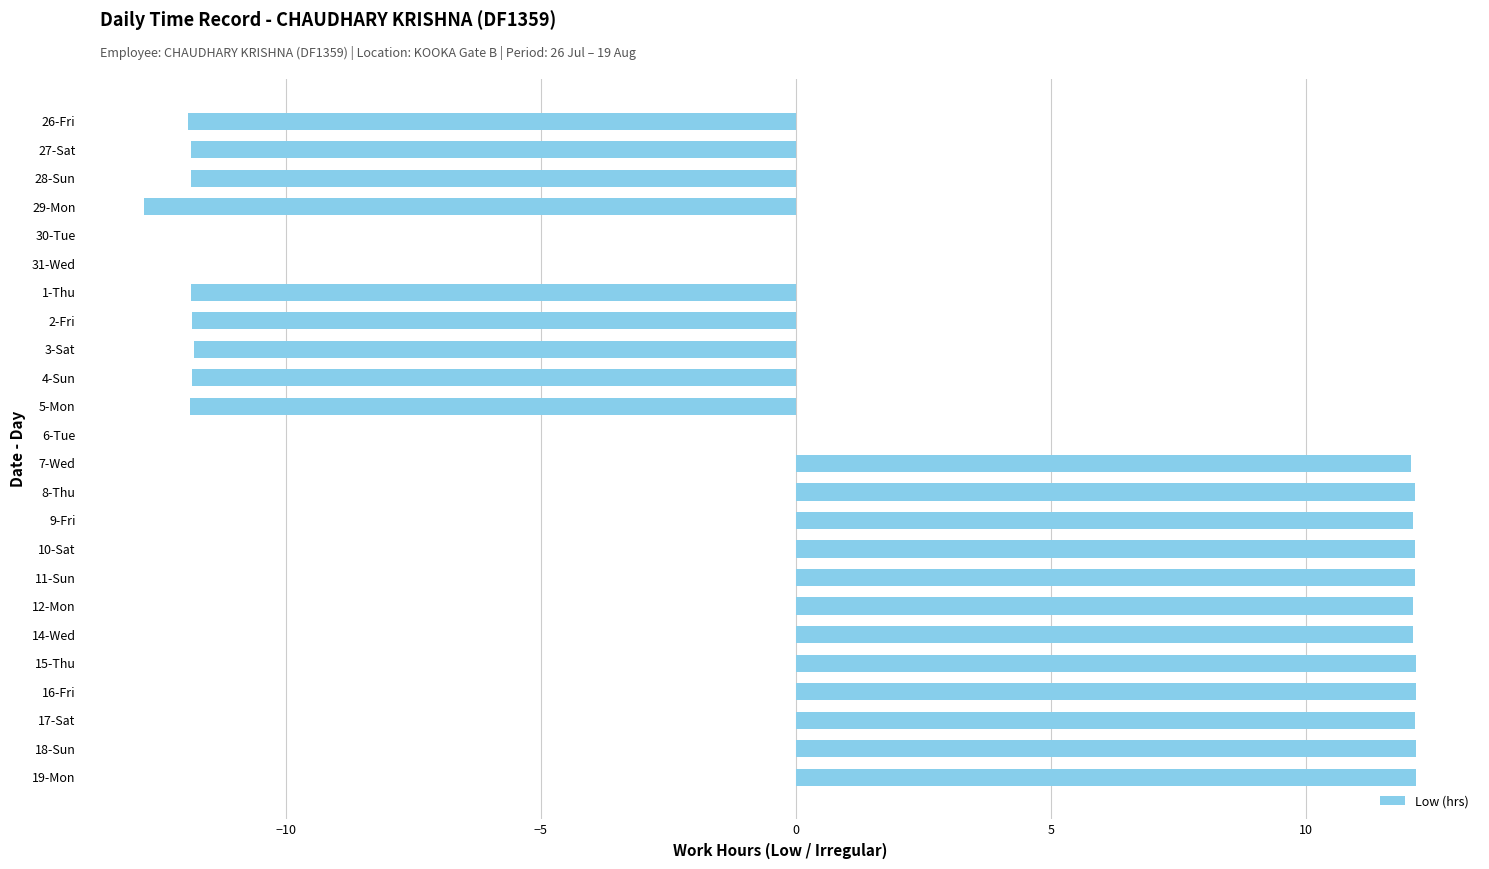

What is the greatest value displayed?

12.2